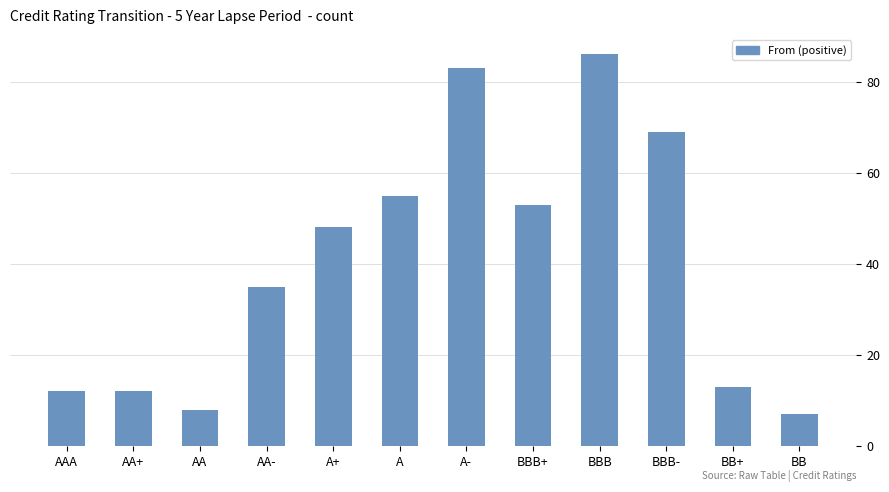

Between AA- and BBB+, which is larger?

BBB+